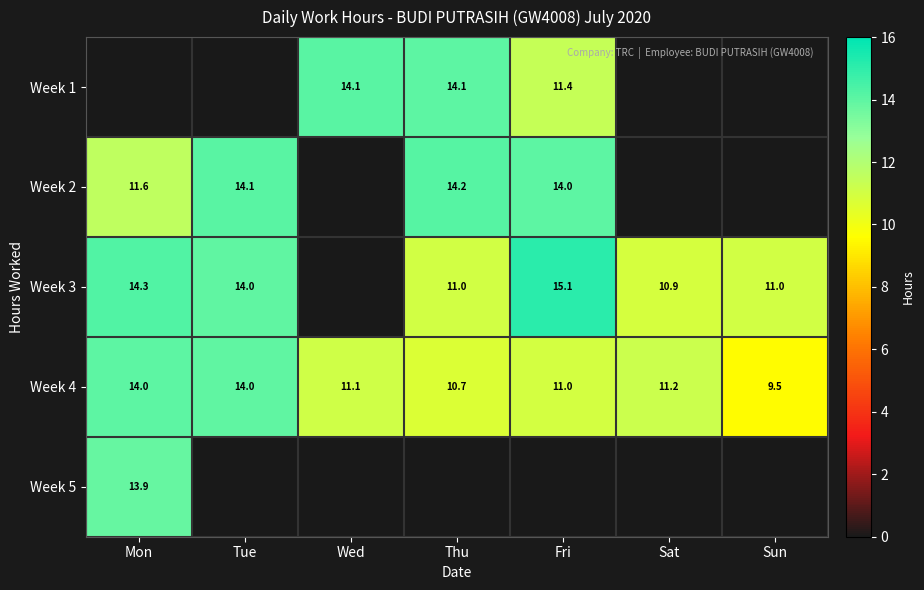

What is the greatest value displayed?

15.1